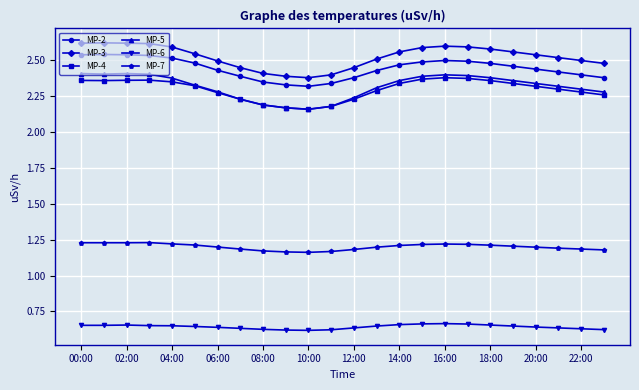

How many MP-6 values are between 0 and 1?

24